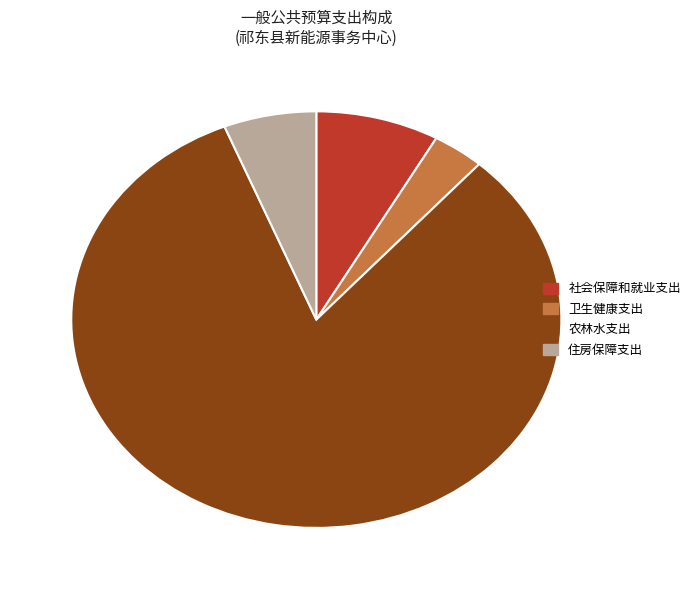

Which category has the biggest portion of the pie?

农林水支出